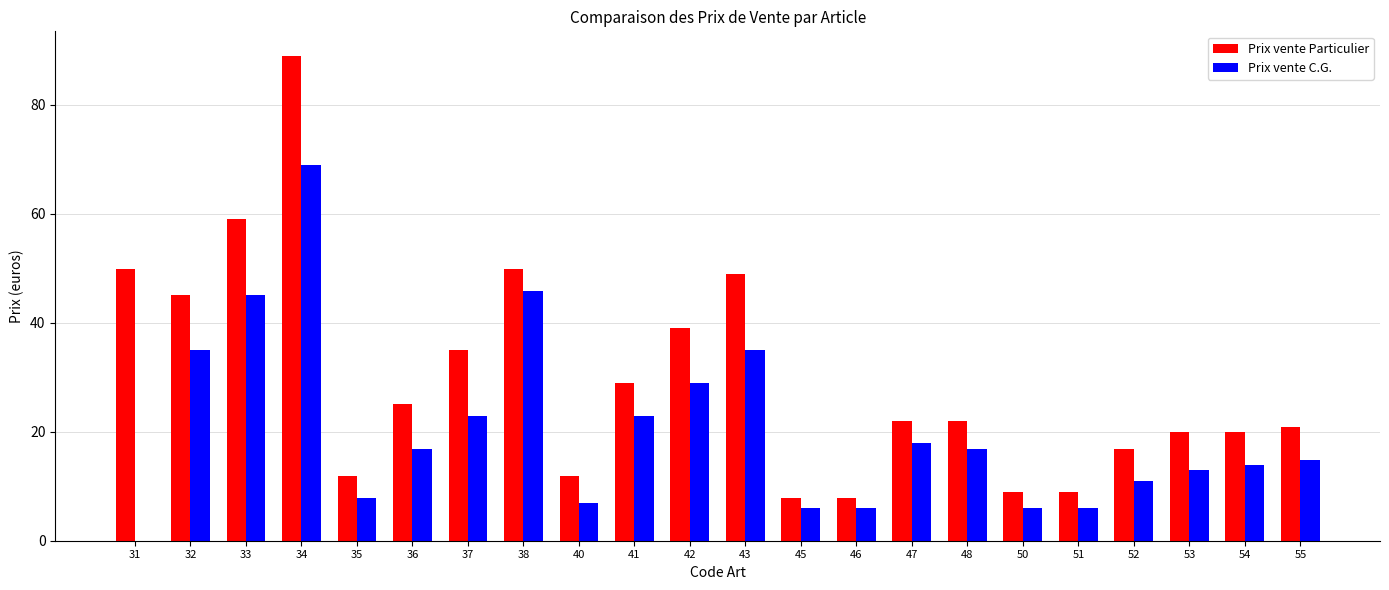

Reading right to left, what are all the values shown in this chart?

Prix vente Particulier: 55=20.9	54=19.9	53=19.9	52=16.9	51=9.0	50=9.0	48=21.9	47=21.9	46=7.9	45=7.9	43=49.0	42=39.0	41=29.0	40=11.9	38=49.9	37=35.0	36=25.0	35=11.9	34=89.0	33=59.0	32=45.0	31=49.9
Prix vente C.G.: 55=14.9	54=13.9	53=12.9	52=11.0	51=6.0	50=6.0	48=16.9	47=17.9	46=6.0	45=6.0	43=35.0	42=29.0	41=22.9	40=7.0	38=45.9	37=22.9	36=16.9	35=7.9	34=69.0	33=45.0	32=35.0	31=0.0